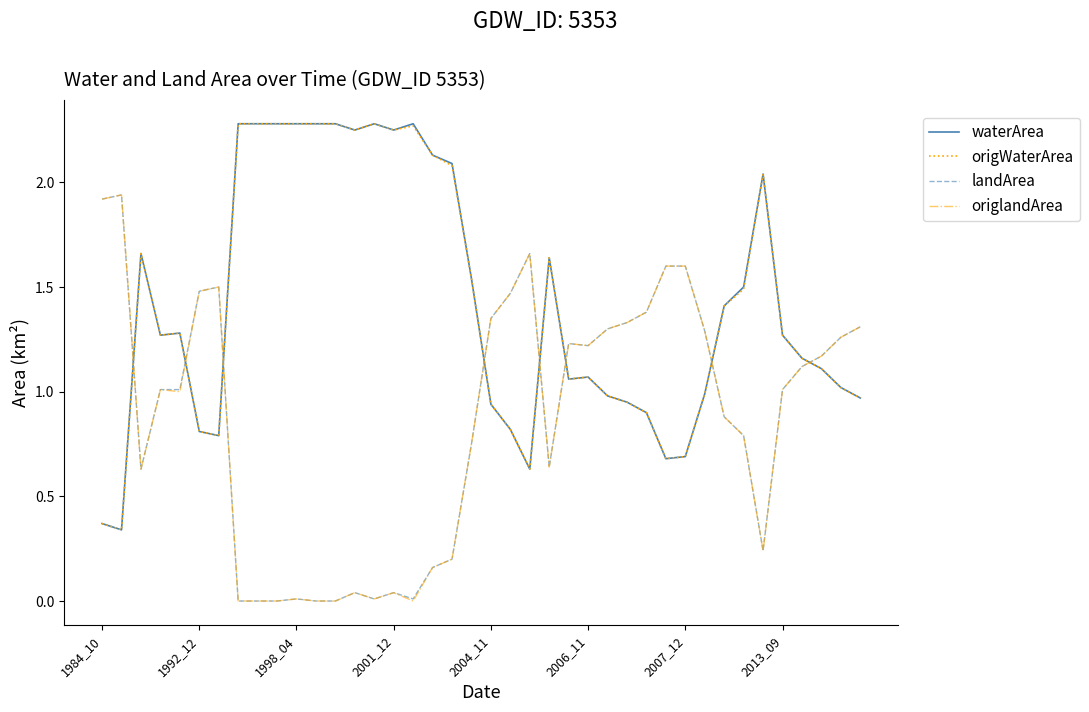

True or false: origWaterArea and landArea intersect in this chart.

True